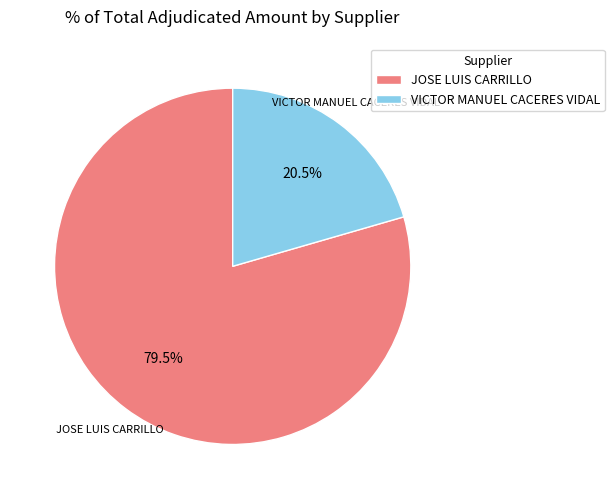

Rank the categories by value from highest to lowest.

JOSE LUIS CARRILLO, VICTOR MANUEL CACERES VIDAL